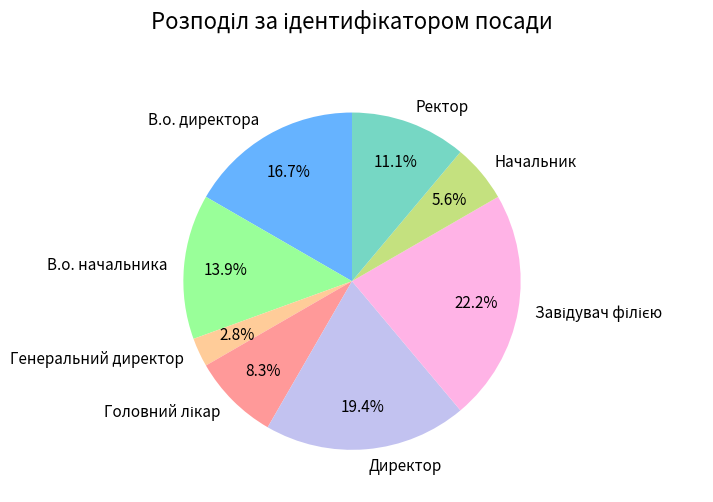

How many segments does this pie chart have?

8